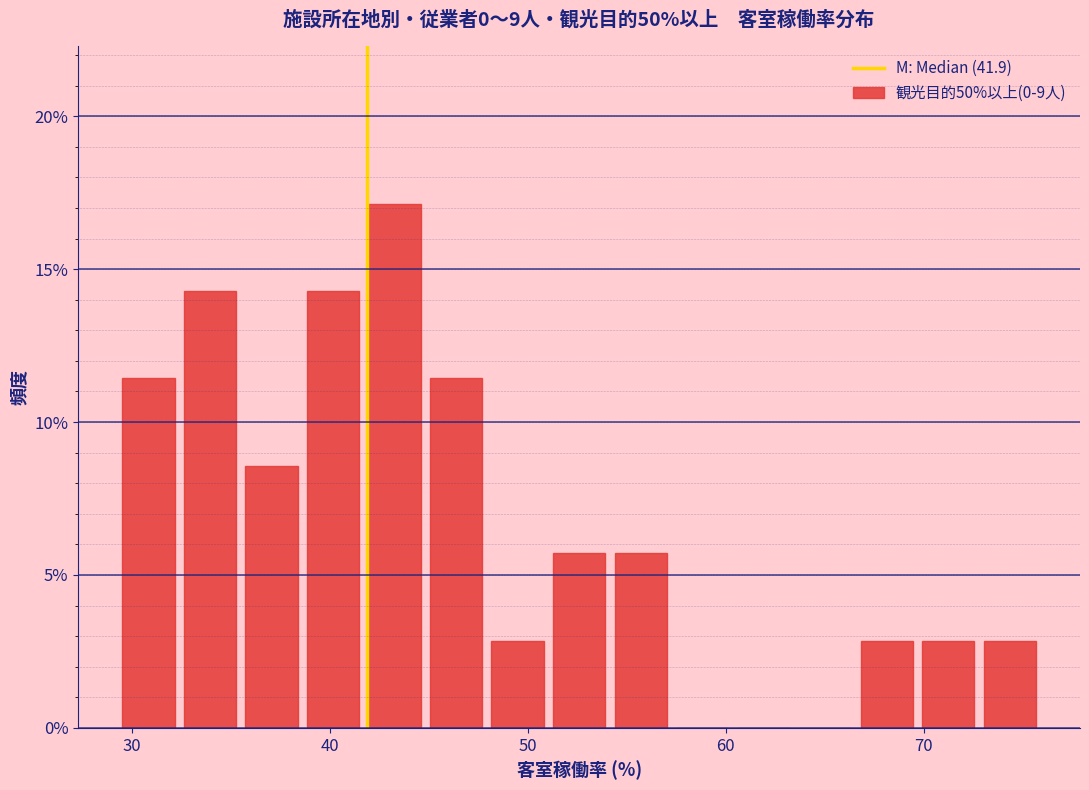

Read against the x-axis, roughly where is the centre of the tallest bar?

43